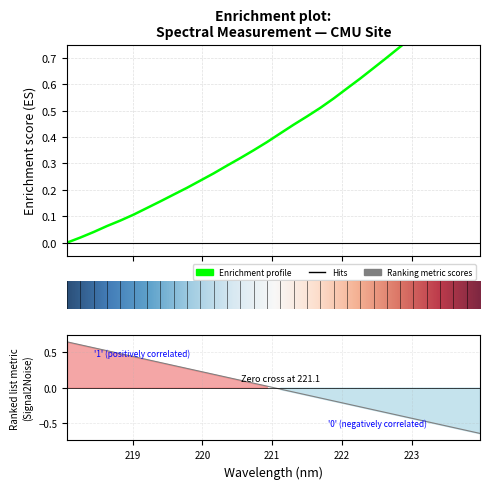

The value at 220.9264 is 0.1. True or false?

False